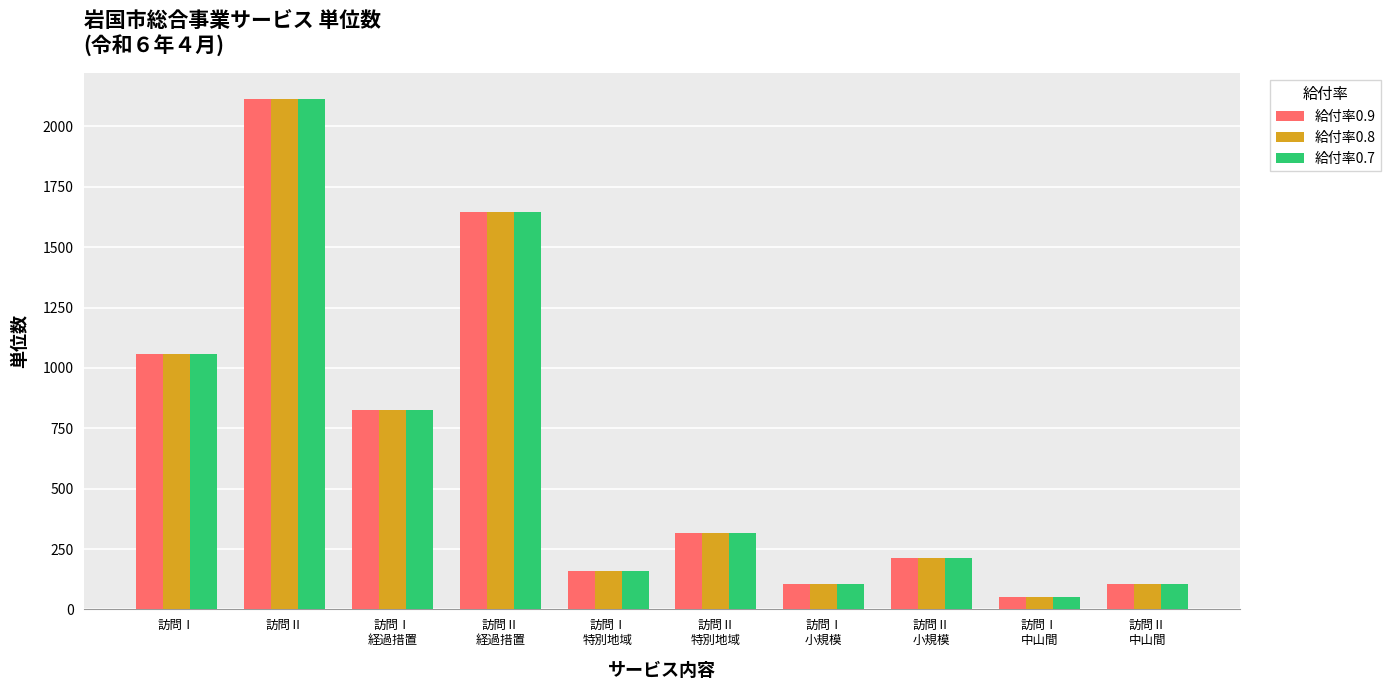

Where does the 給付率0.8 series first go above 317?

訪問Ⅰ